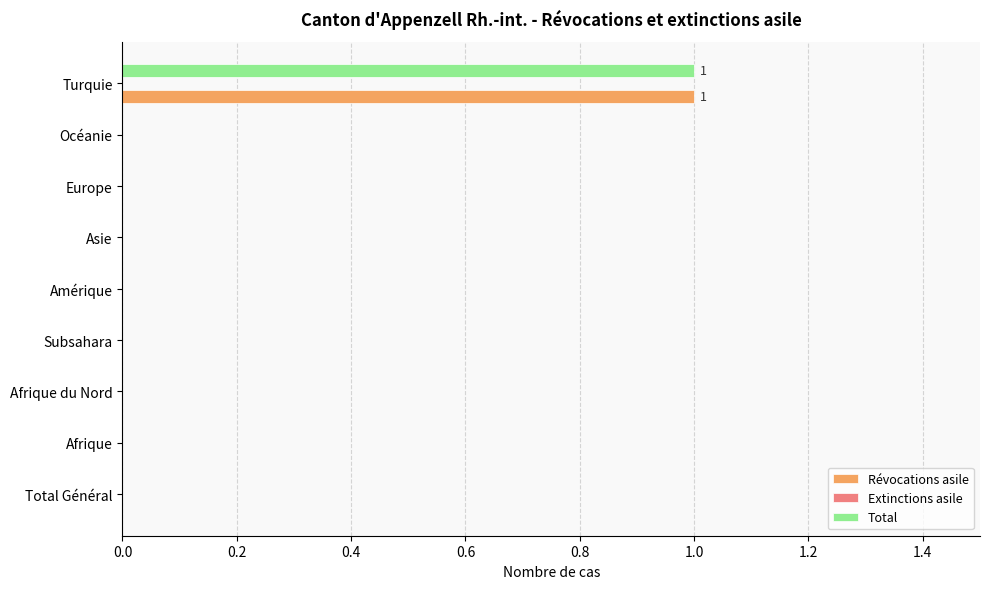

At which category is the sum across all series the highest?

Turquie